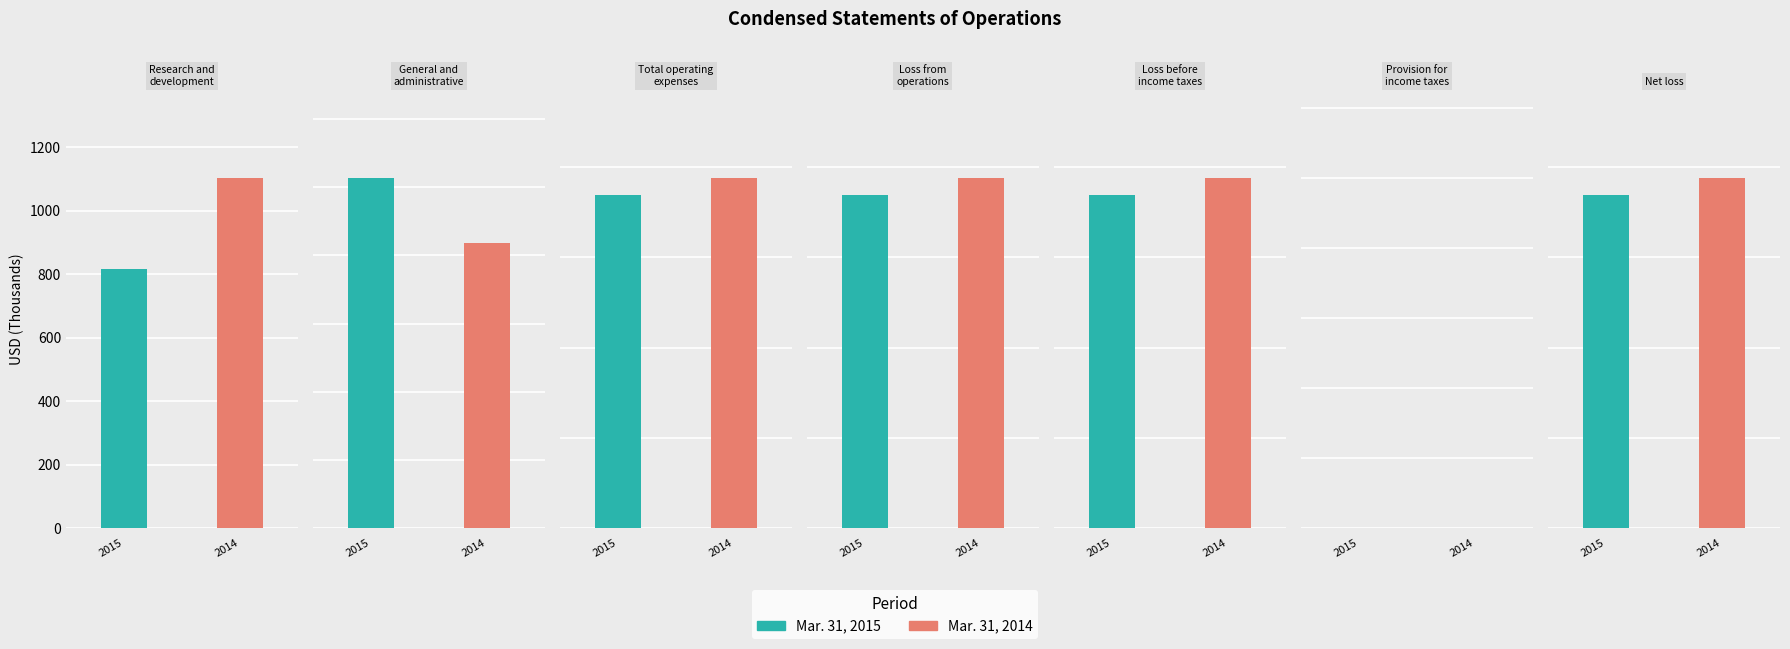

Reading left to right, list all the values displayed in this chart.

Mar. 31, 2015: Research and
development=815	General and
administrative=1028	Total operating
expenses=1843	Loss from
operations=1843	Loss before
income taxes=1843	Provision for
income taxes=0	Net loss=1843
Mar. 31, 2014: Research and
development=1104	General and
administrative=836	Total operating
expenses=1940	Loss from
operations=1940	Loss before
income taxes=1940	Provision for
income taxes=0	Net loss=1940